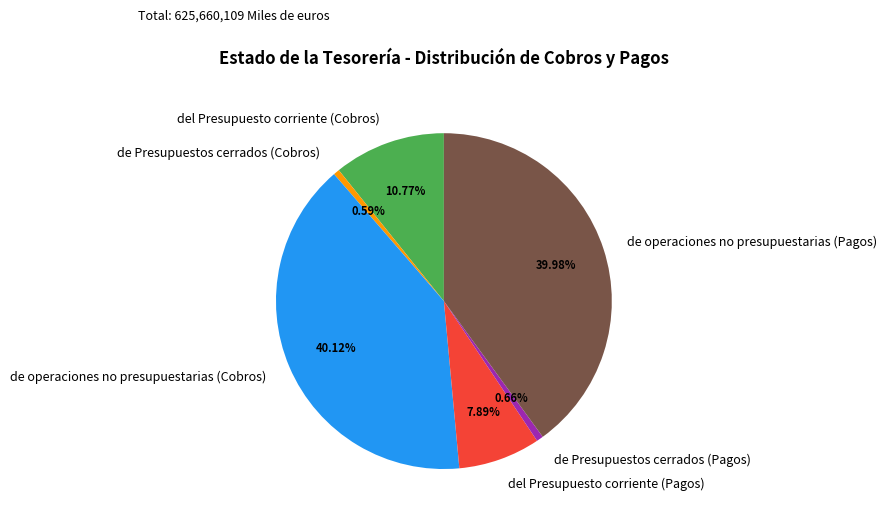

What percentage is NOT represented by de Presupuestos cerrados (Pagos)?

99.3%